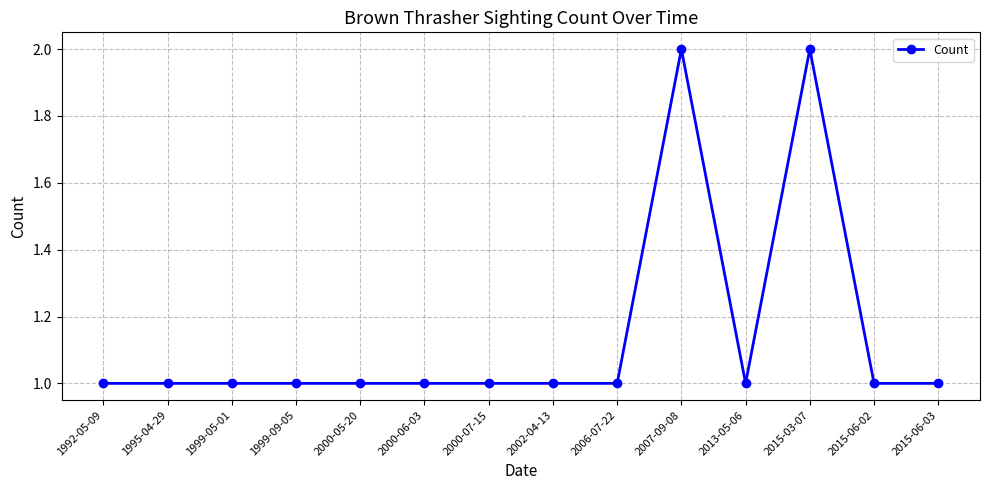

How many distinct data groups are displayed?

1